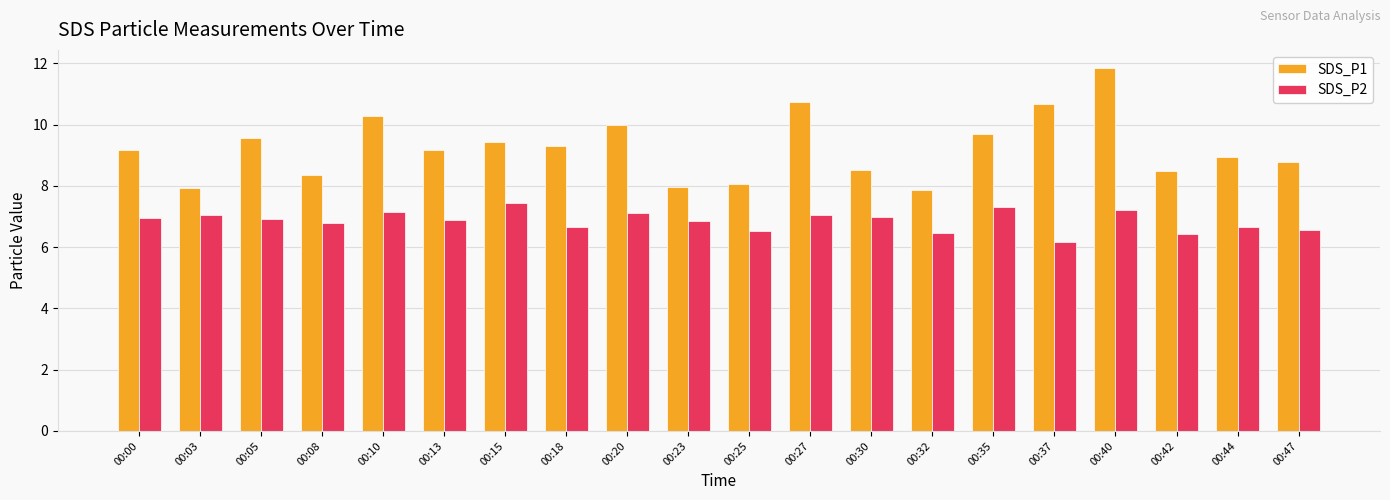

At 00:25, list the series in order from largest to smallest.

SDS_P1, SDS_P2